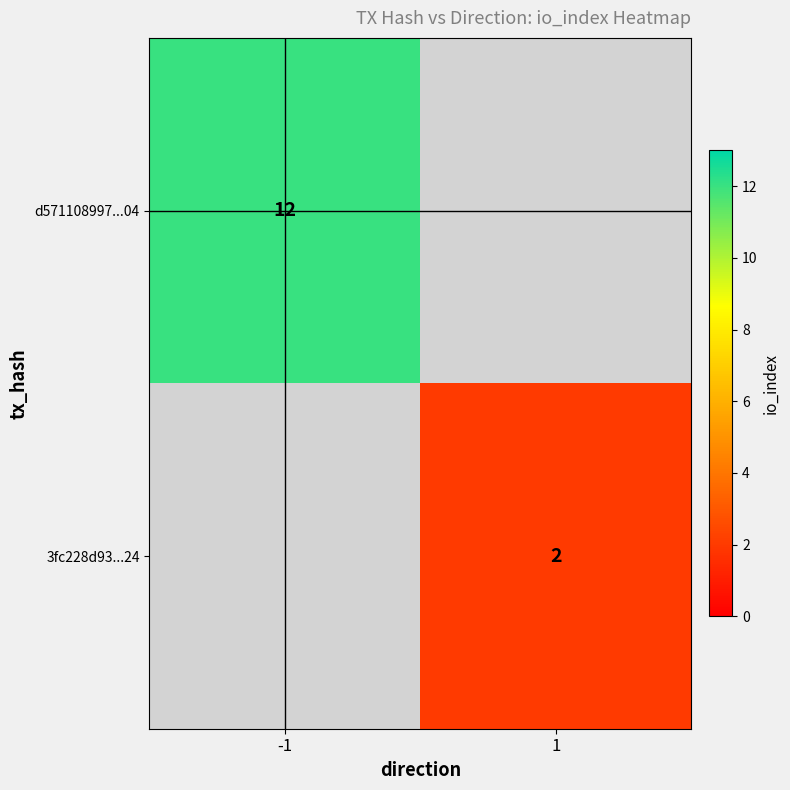

Is it true that d571108997...04 equals 3 at -1?

False